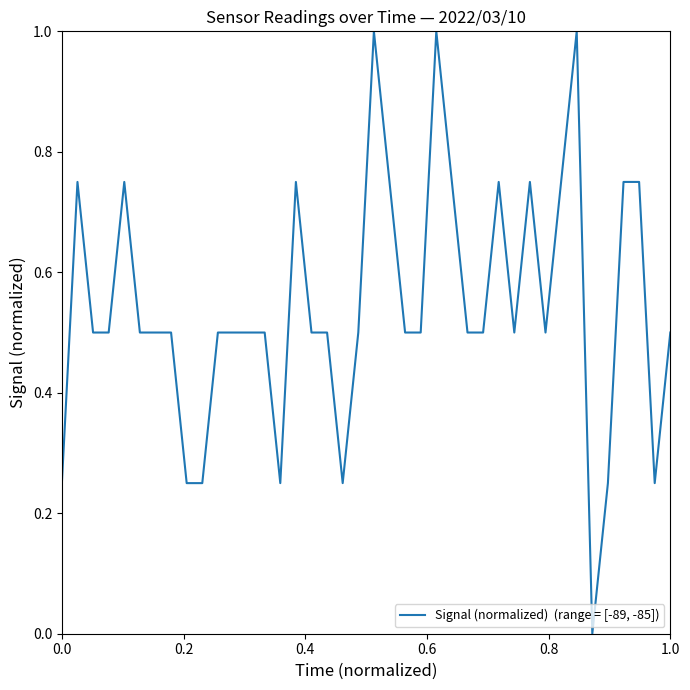

What is the maximum value shown in the chart?

1.0